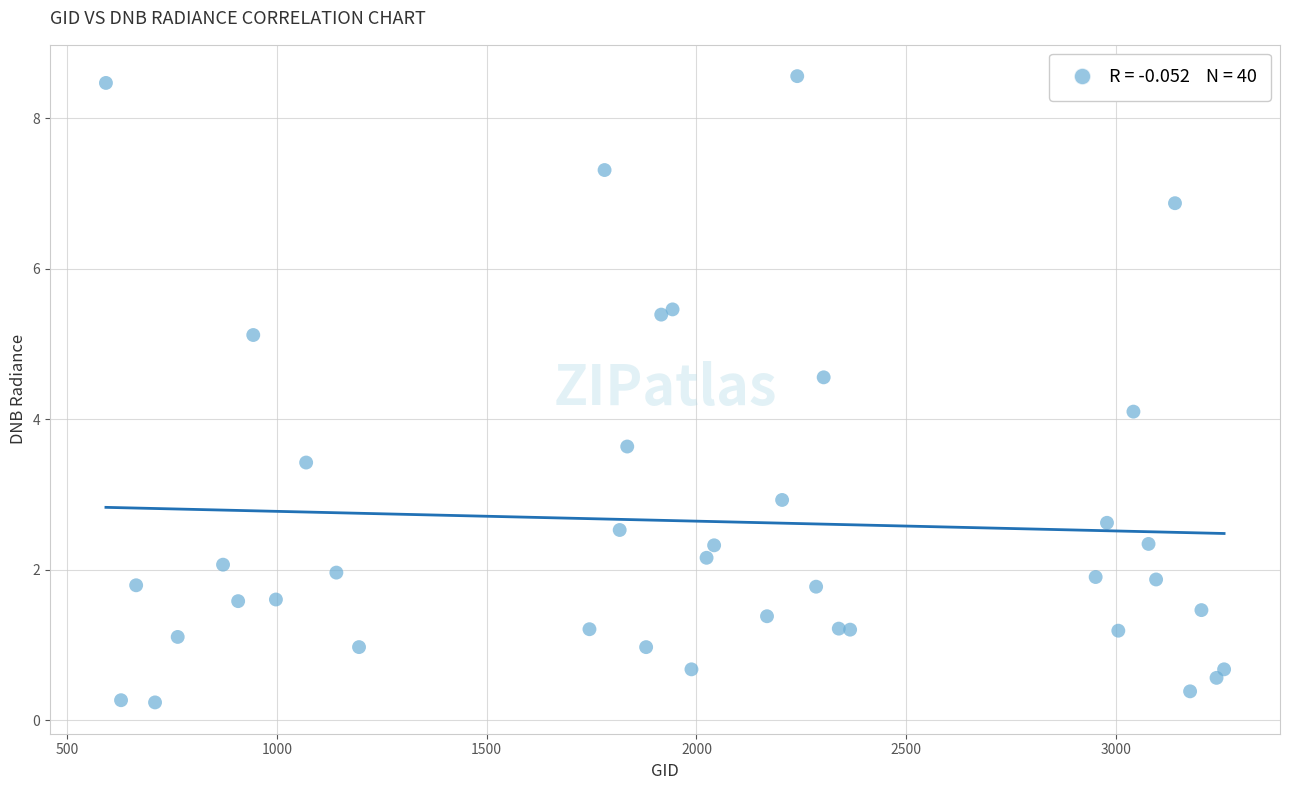

What Y value in the scatter plot is closest to 4?

4.1